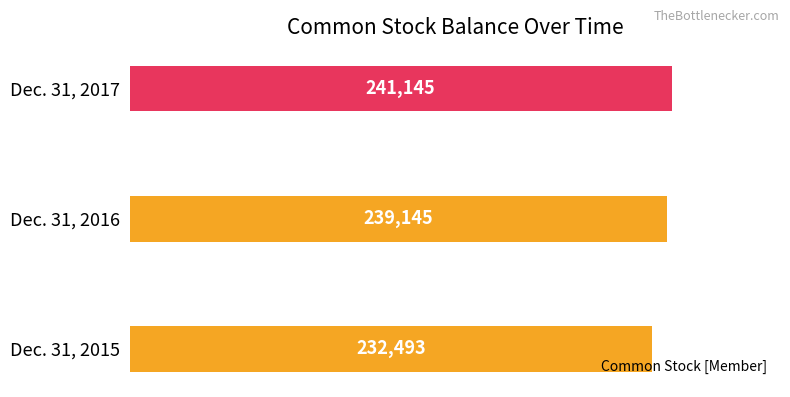

What is the sum of the values at Dec. 31, 2017 and Dec. 31, 2015?

473638